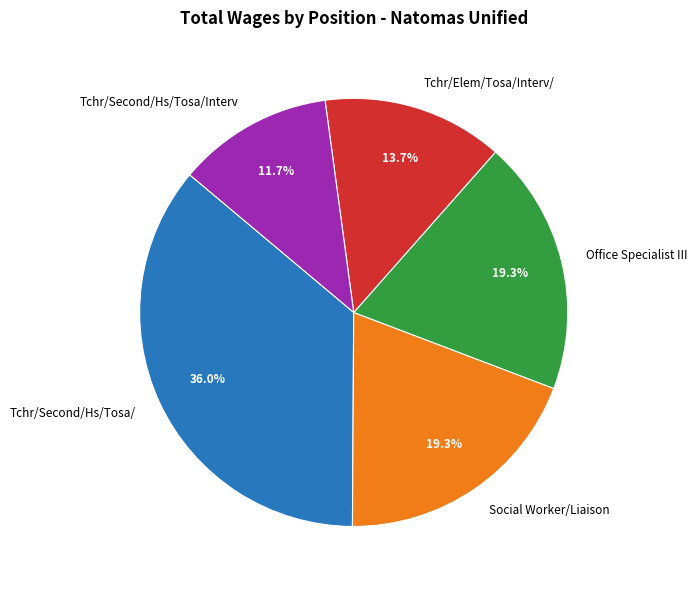

Count the number of slices in the pie.

5